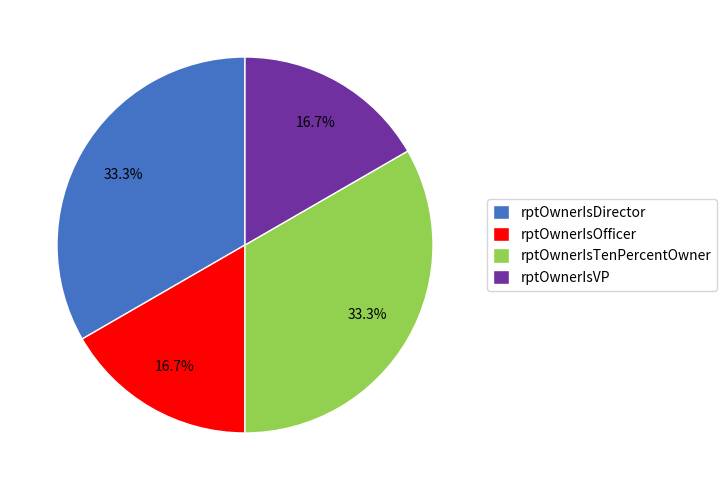

Is there a majority slice in this chart?

No